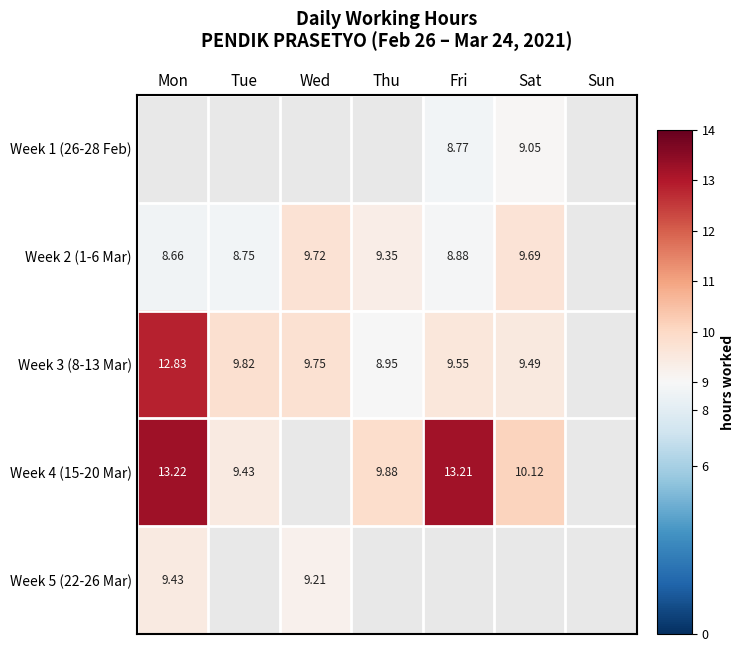

What is the difference between the maximum and minimum values in the Week 3 (8-13 Mar) series?

3.9